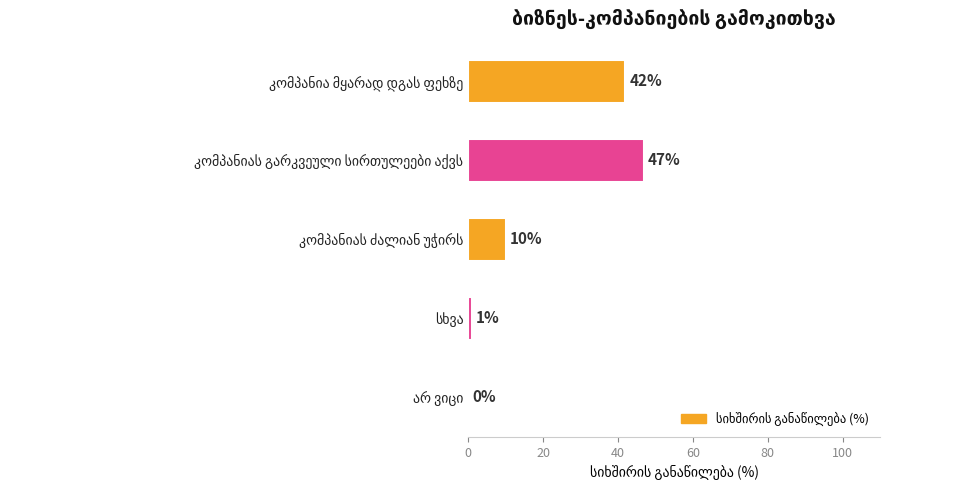

What is the greatest value displayed?

47